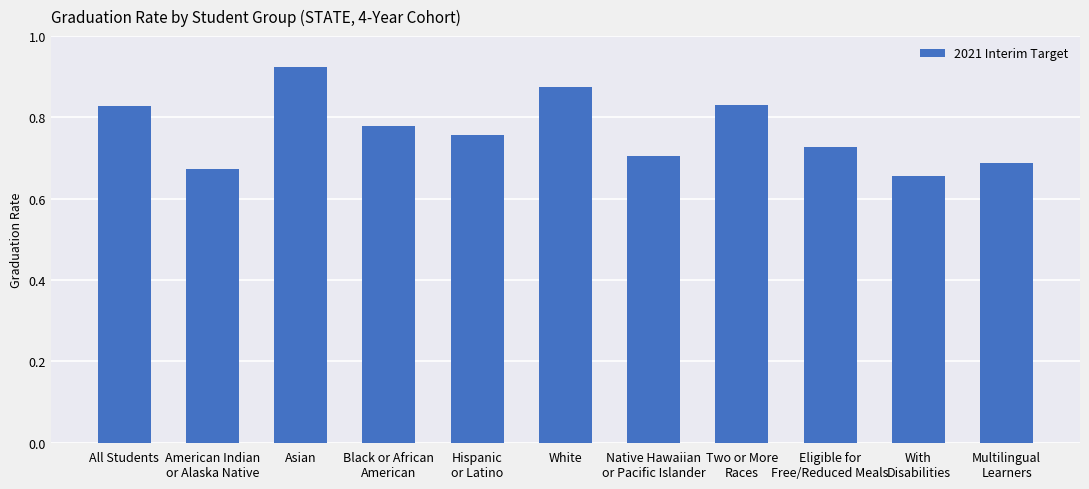

At which label is the value closest to 0?

With
Disabilities